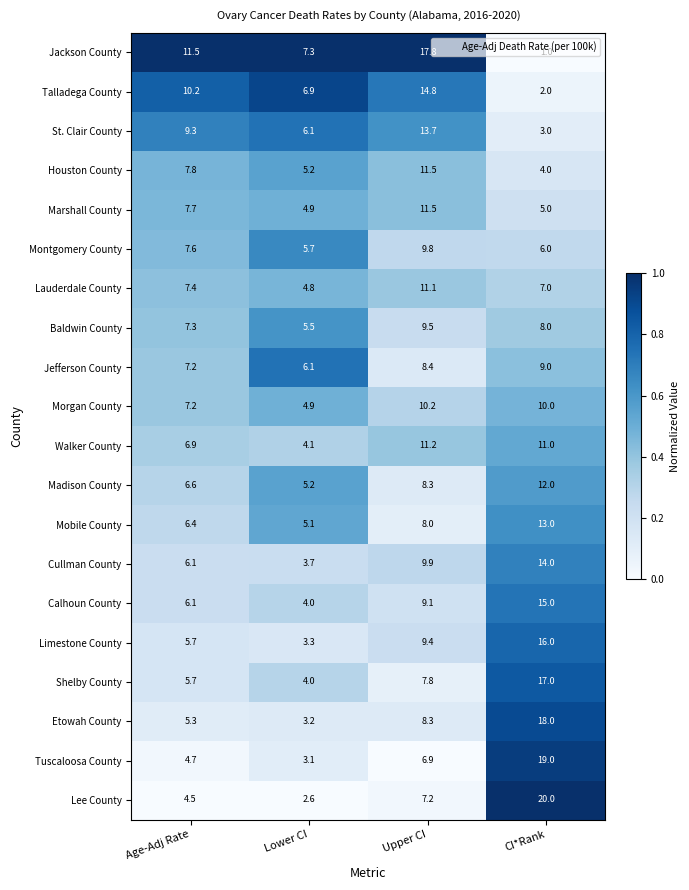

How many series are shown in this chart?

20